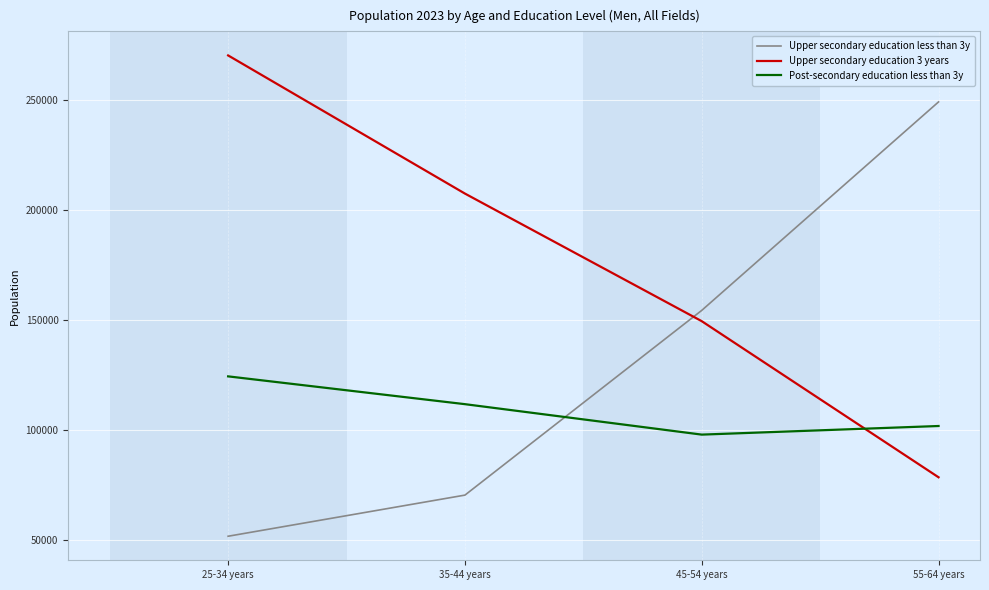

What is the difference between the Upper secondary education 3 years values at 25-34 years and 35-44 years?

62876